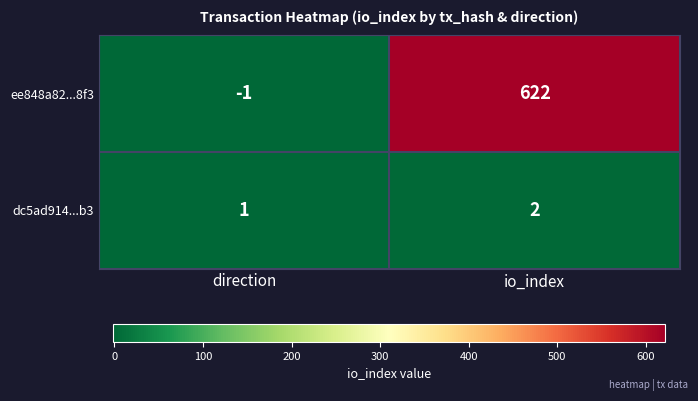

Reading right to left, transcribe all the data shown in this chart.

ee848a82...8f3: 622	-1
dc5ad914...b3: 2	1